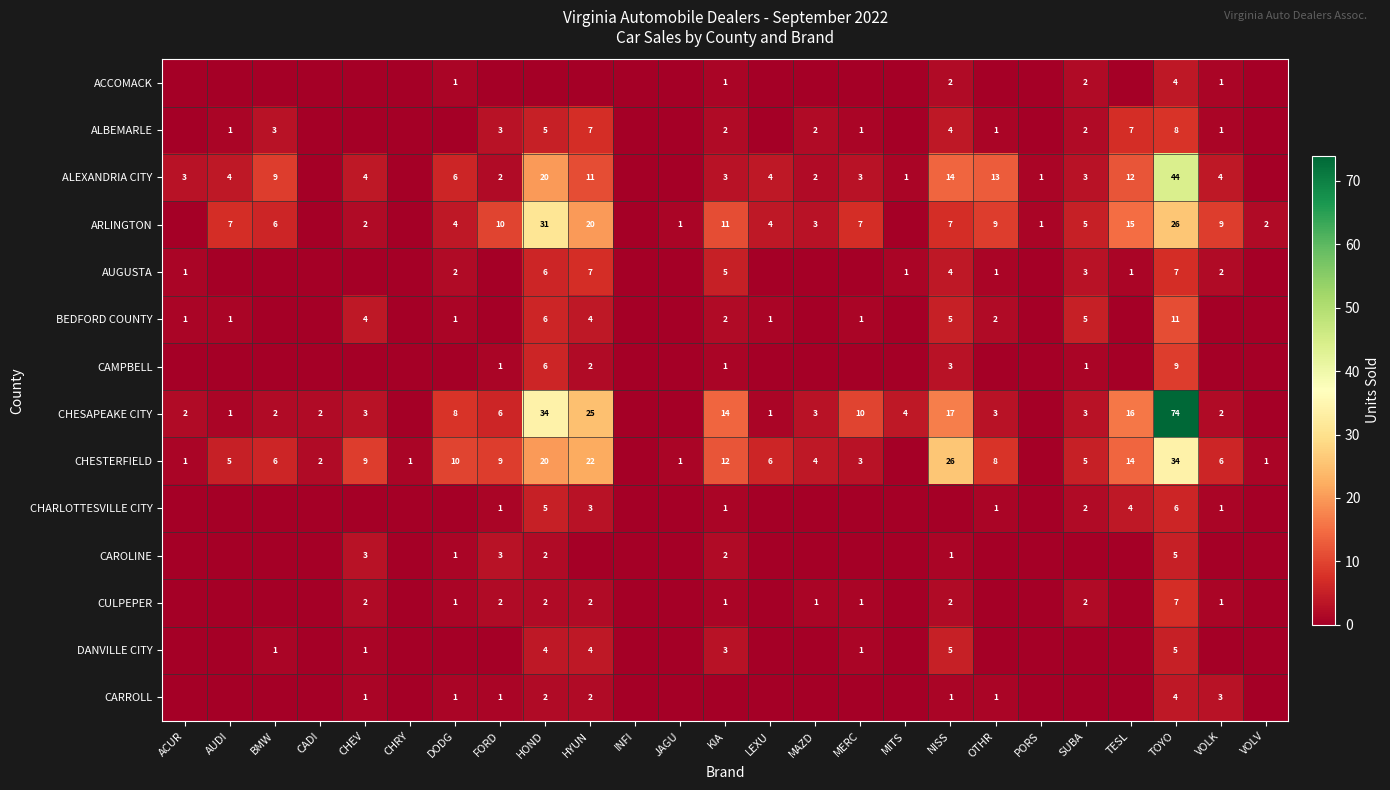

At which category is the sum across all series the highest?

TOYO